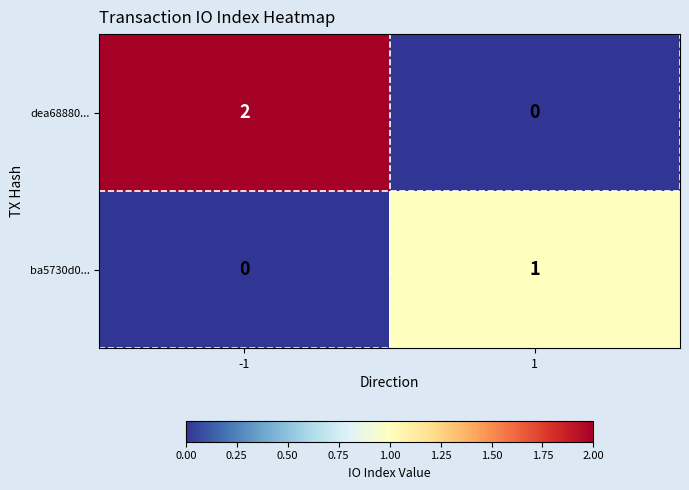

Which series changed the most between -1 and 1?

dea68880...